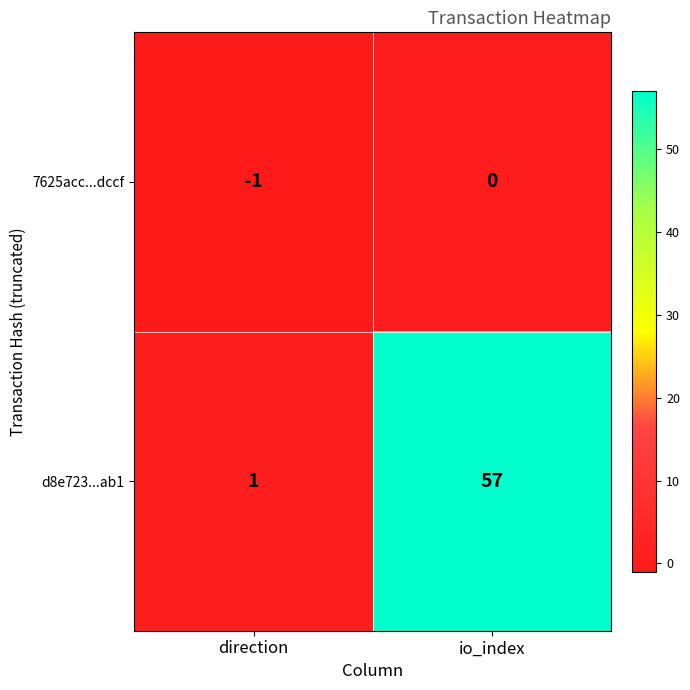

Which series has the widest spread of values?

d8e723...ab1